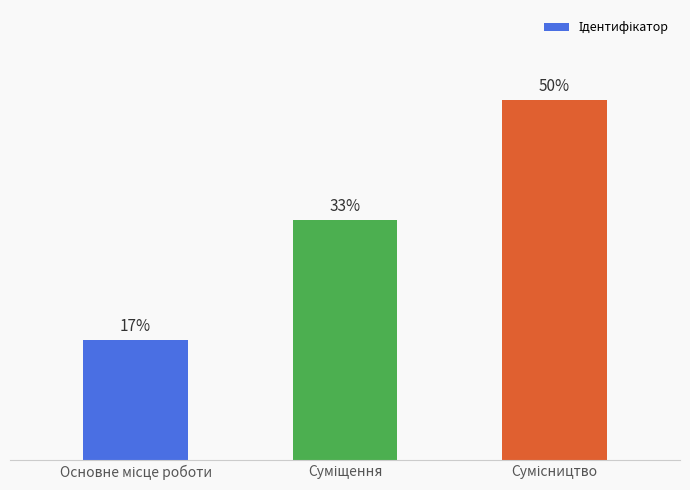

Are the bars horizontal?

No